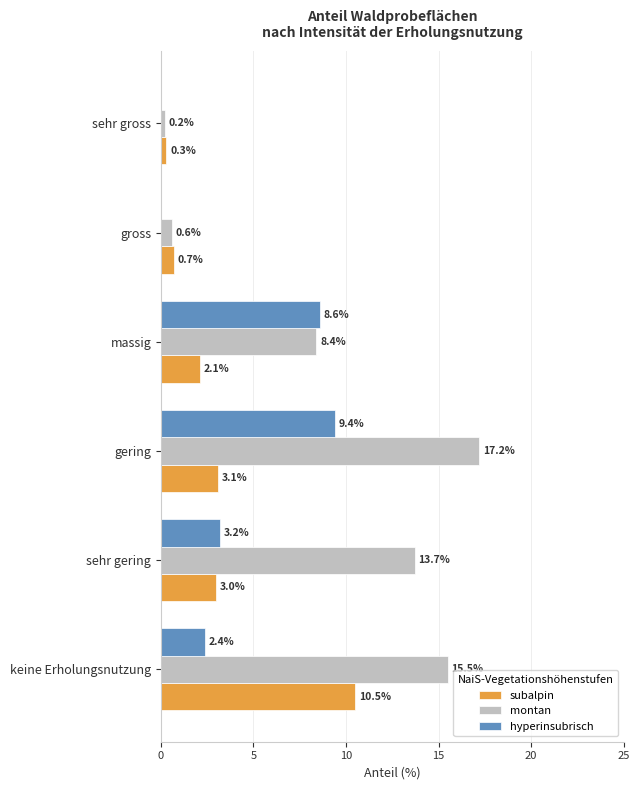

How many data points in hyperinsubrisch are above 3?

3